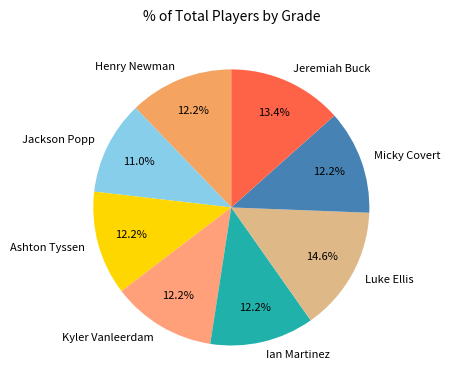

Which category has the biggest portion of the pie?

Luke Ellis